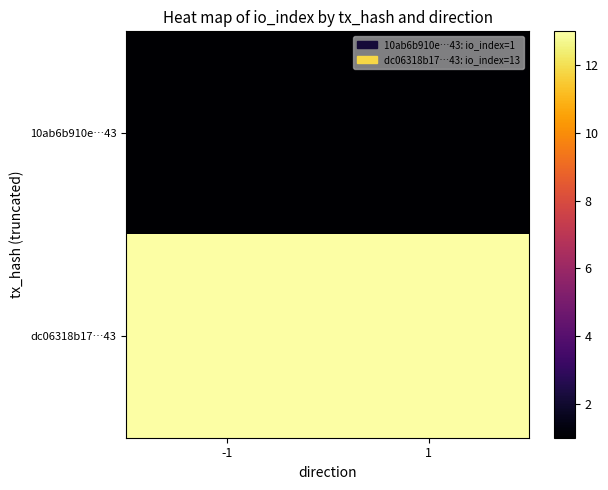

What is the maximum value shown in the chart?

13